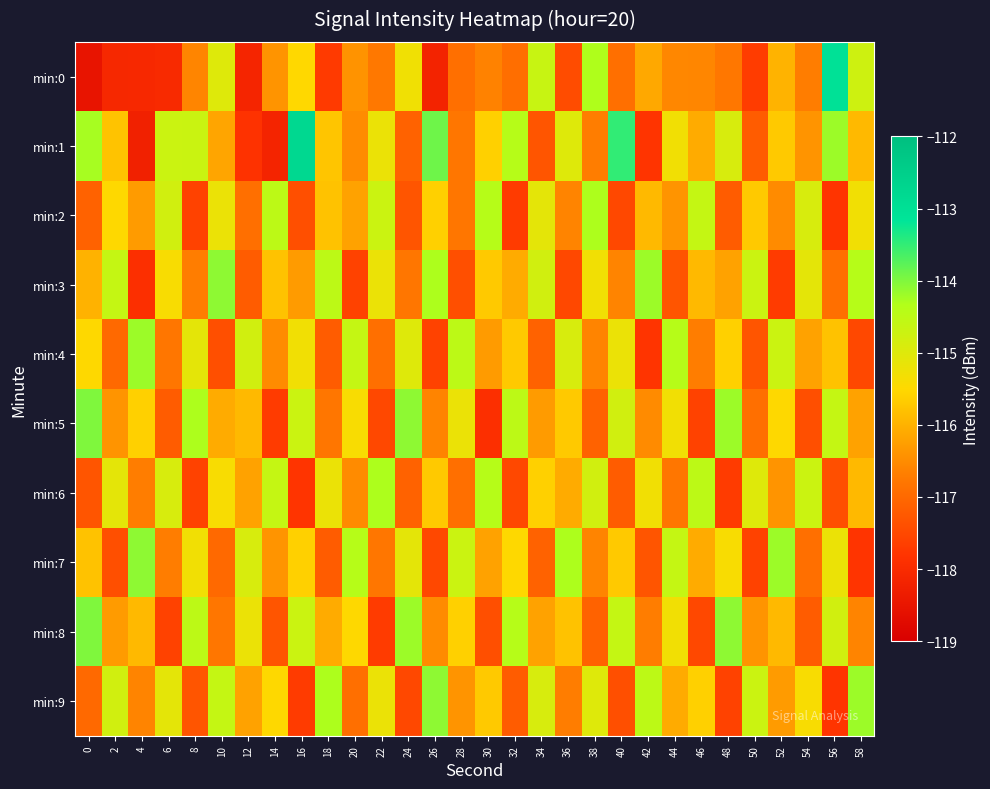

Which series has the widest spread of values?

min:0